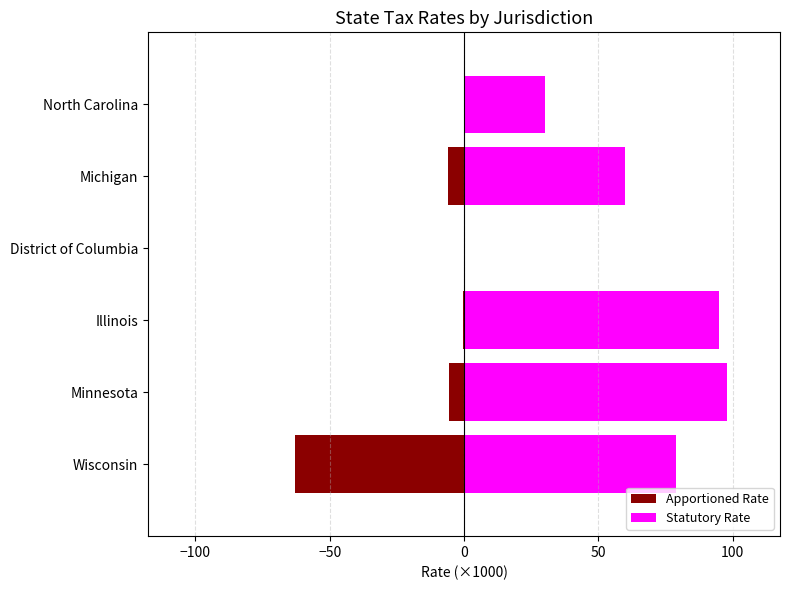

Reading right to left, transcribe all the data shown in this chart.

Apportioned Rate: 0.0	-5.8	0.0	-0.6	-5.7	-62.9
Statutory Rate: 30.0	60.0	0.0	95.0	98.0	79.0